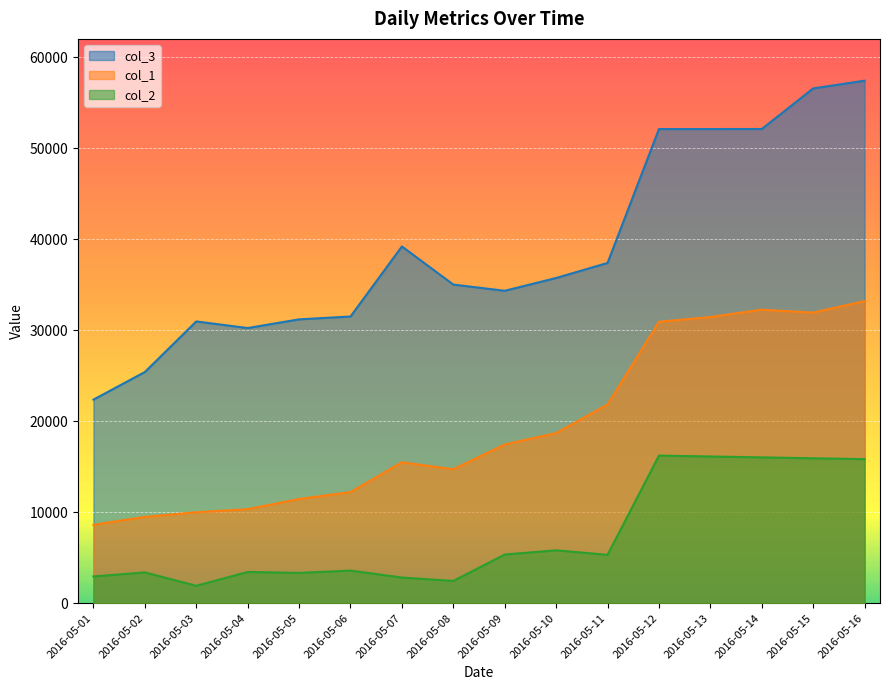

Which has a higher value, 2016-05-10 or 2016-05-06?

2016-05-10